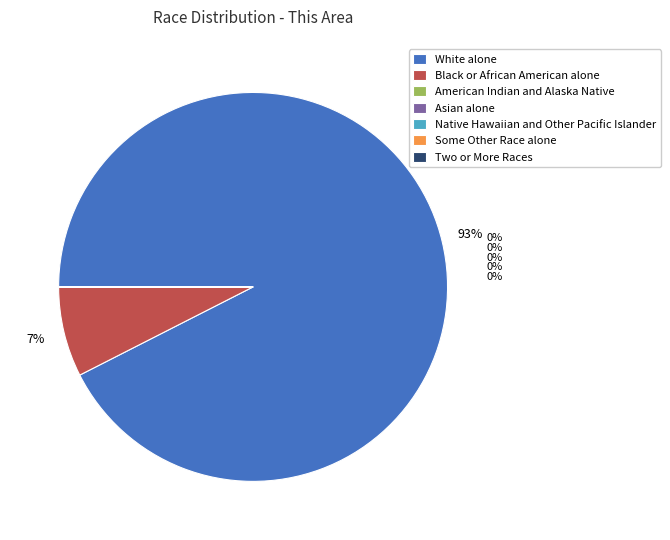

Do Some Other Race alone and American Indian and Alaska Native together represent more than half of the pie?

No